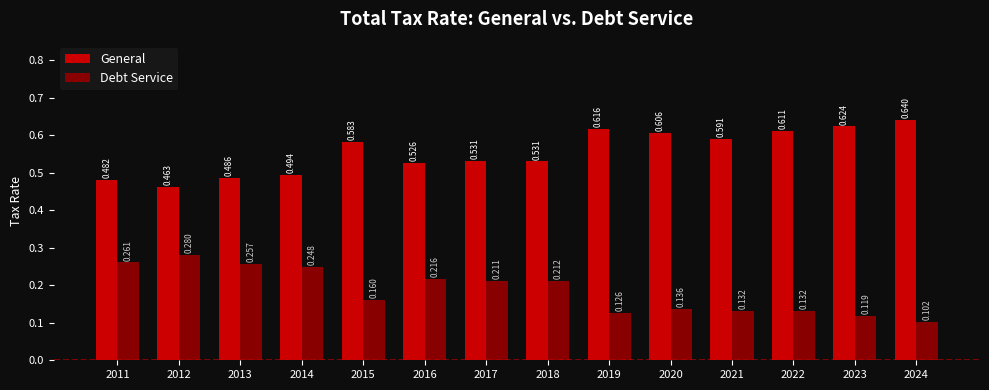

What are all the series names shown in the legend?

General, Debt Service